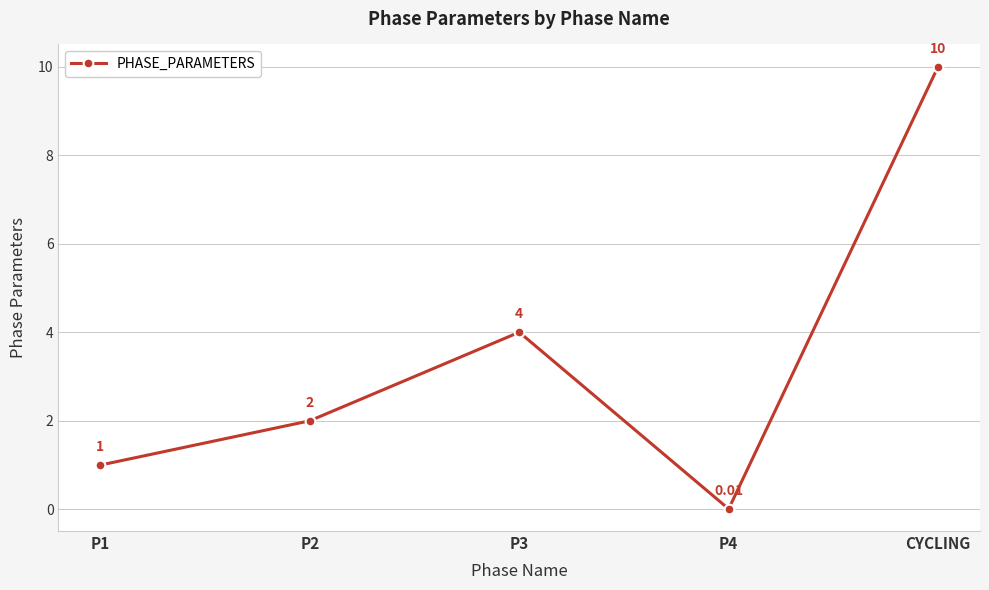

Is it true that the value at P3 is 2.2?

False